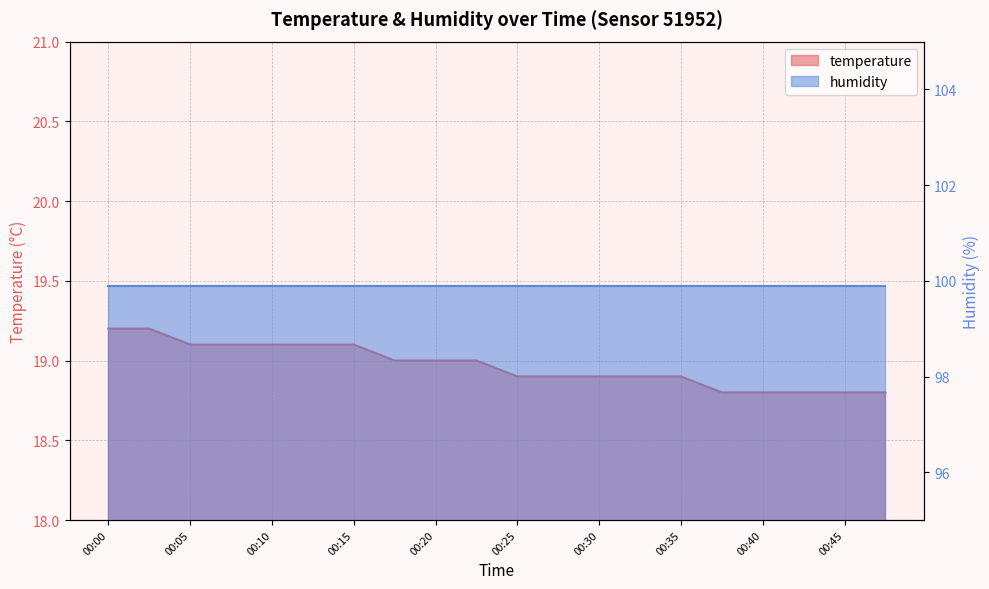

What is the difference between the maximum and minimum values?

0.4